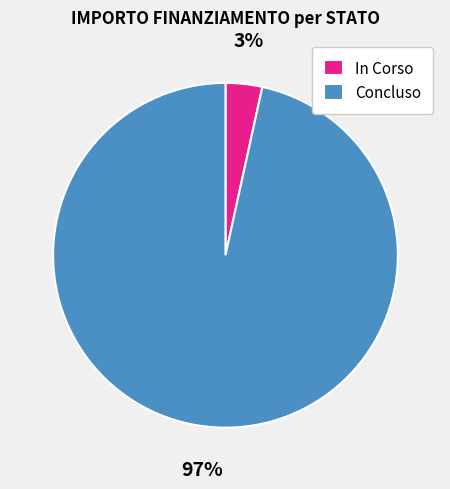

How many segments does this pie chart have?

2